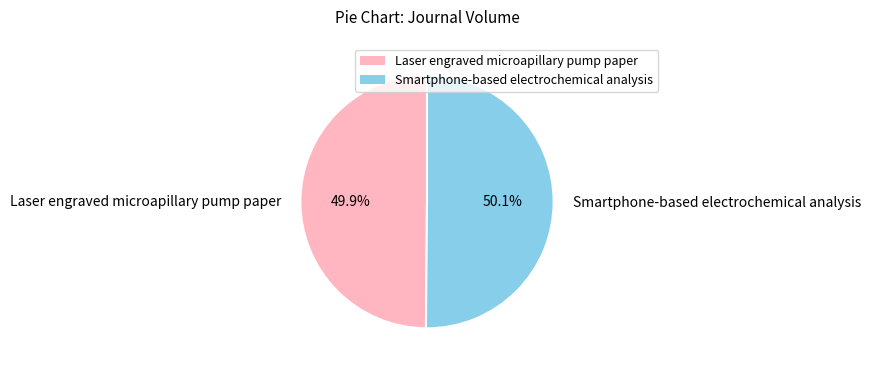

To the nearest percent, what percentage of the pie is Laser engraved microapillary pump paper?

50%